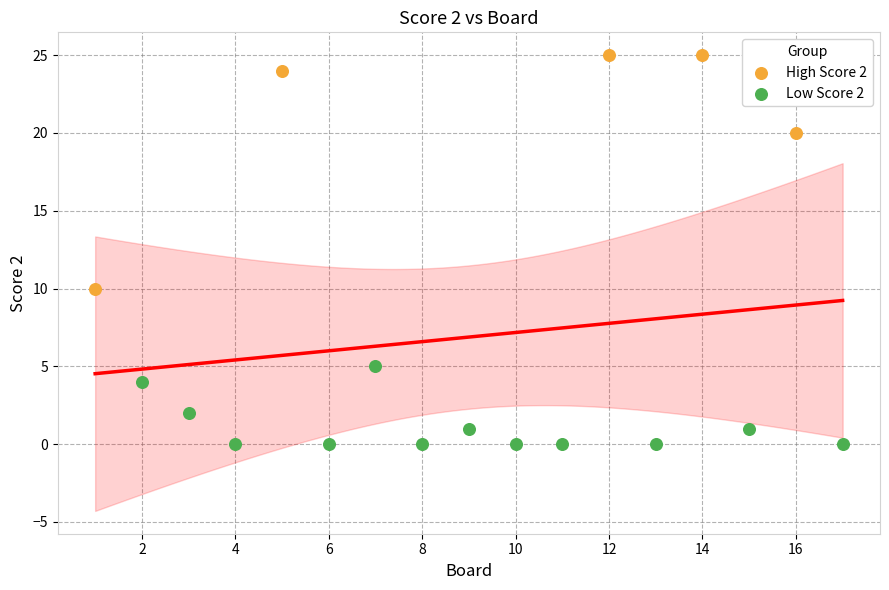

Which series reaches the minimum Y coordinate?

Low Score 2